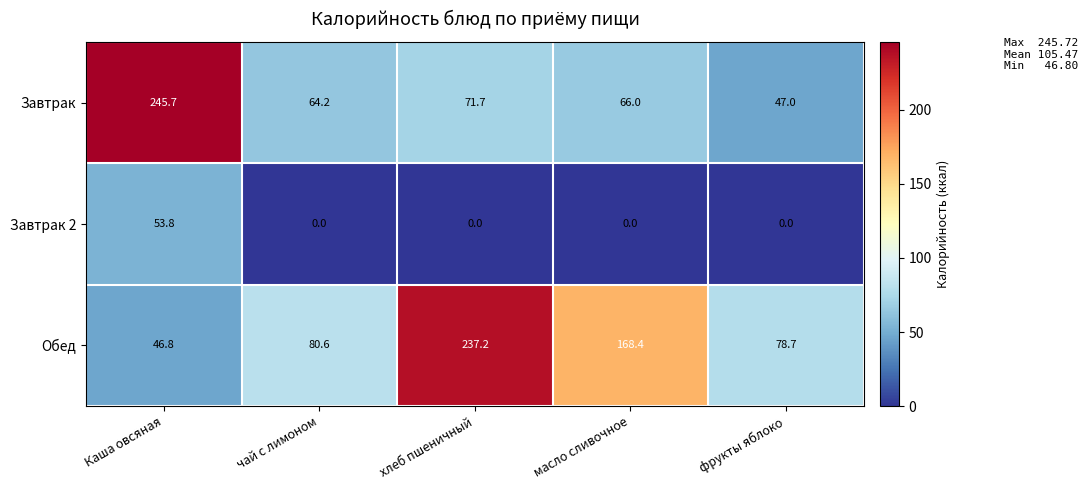

What is the difference between the Обед values at чай с лимоном and масло сливочное?

87.8